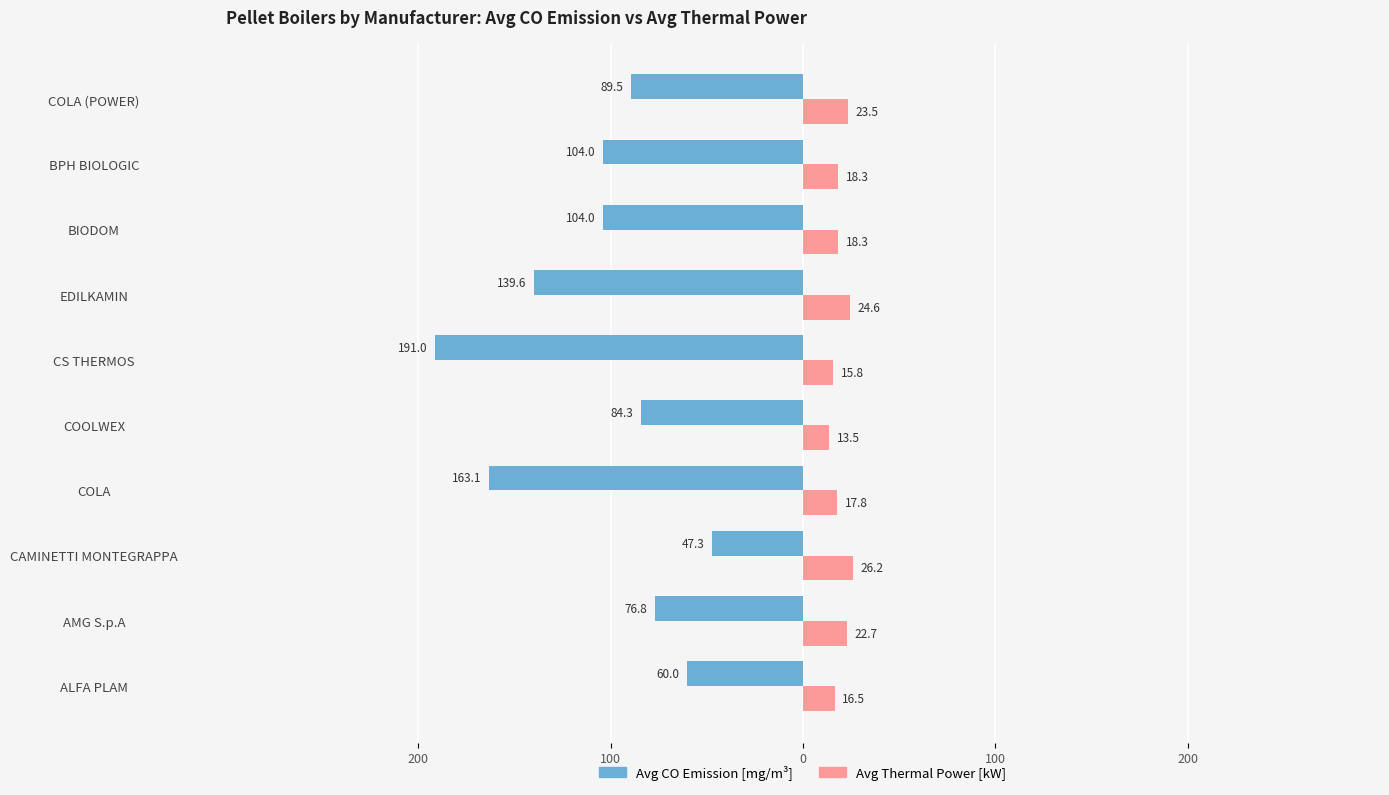

What are all the series names shown in the legend?

Avg CO Emission [mg/m³], Avg Thermal Power [kW]